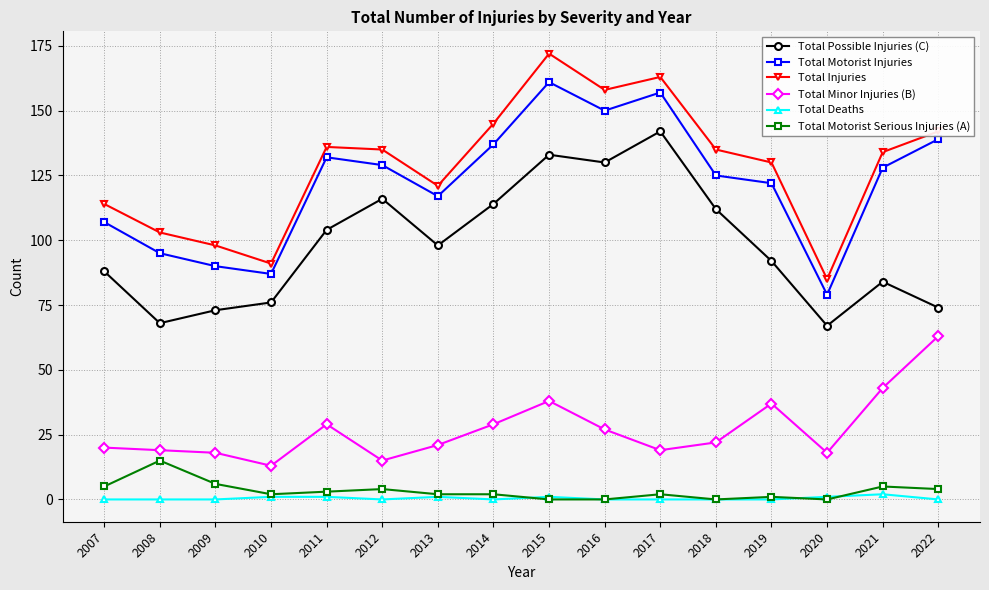

True or false: Total Motorist Injuries has more than 1 points higher than both neighbors.

True